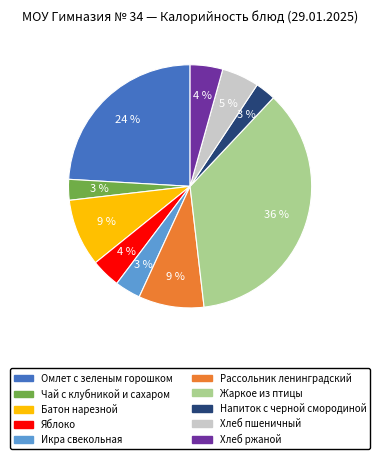

What is the largest slice in the pie chart?

Жаркое из птицы